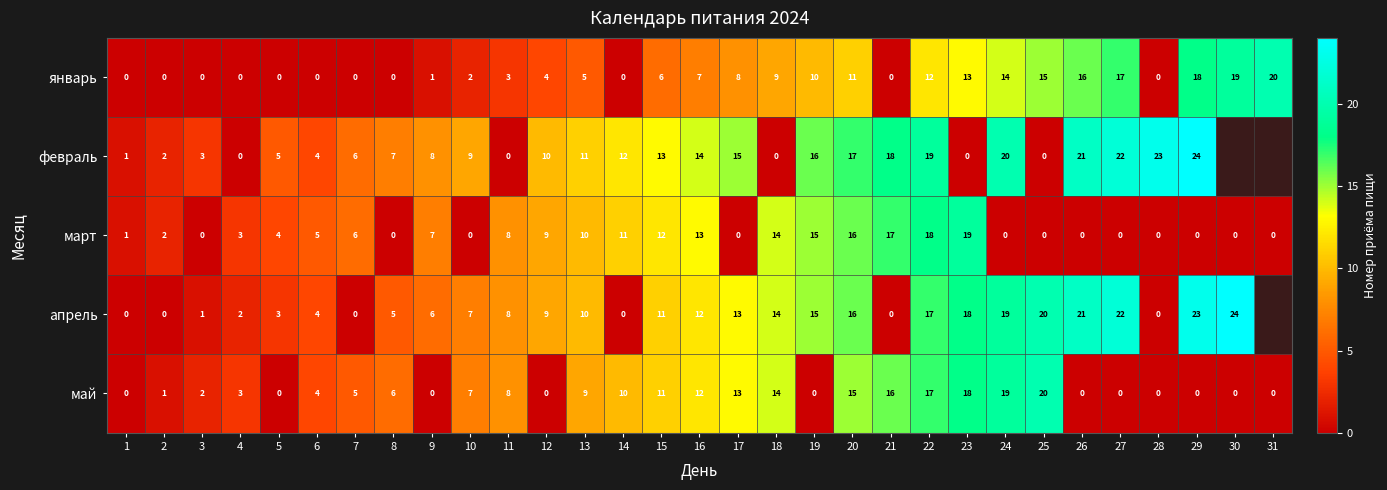

How many series are shown in this chart?

5